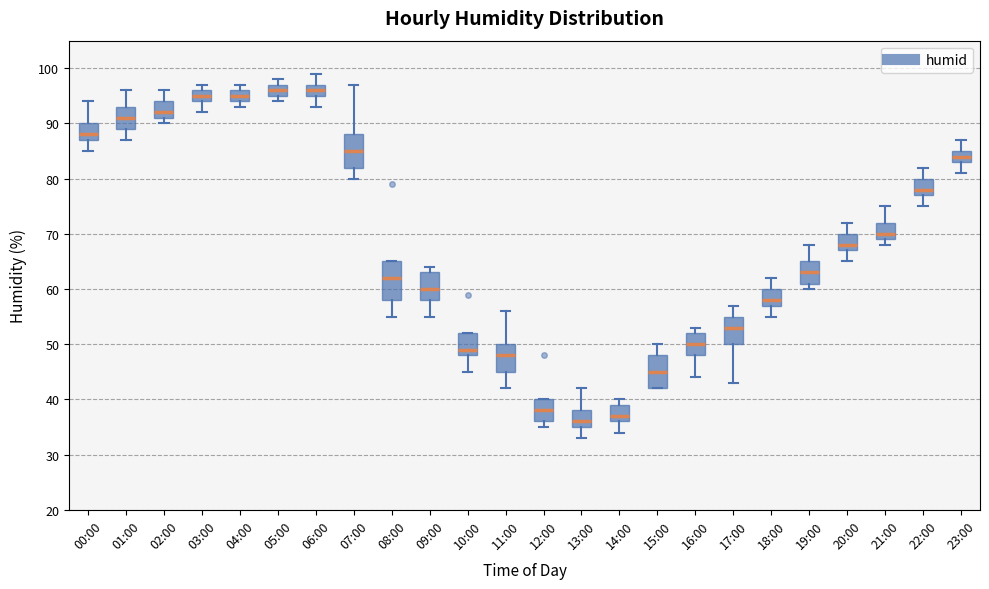

Which box is the tallest, from its lower edge to its upper edge?

08:00